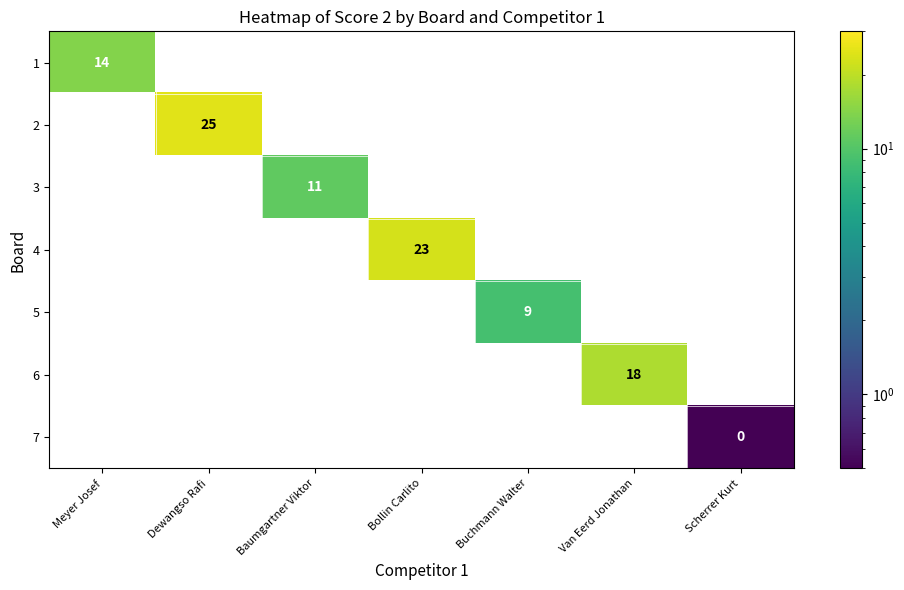

Is the value of 7 at Baumgartner Viktor greater than the value of 2 at Baumgartner Viktor?

No